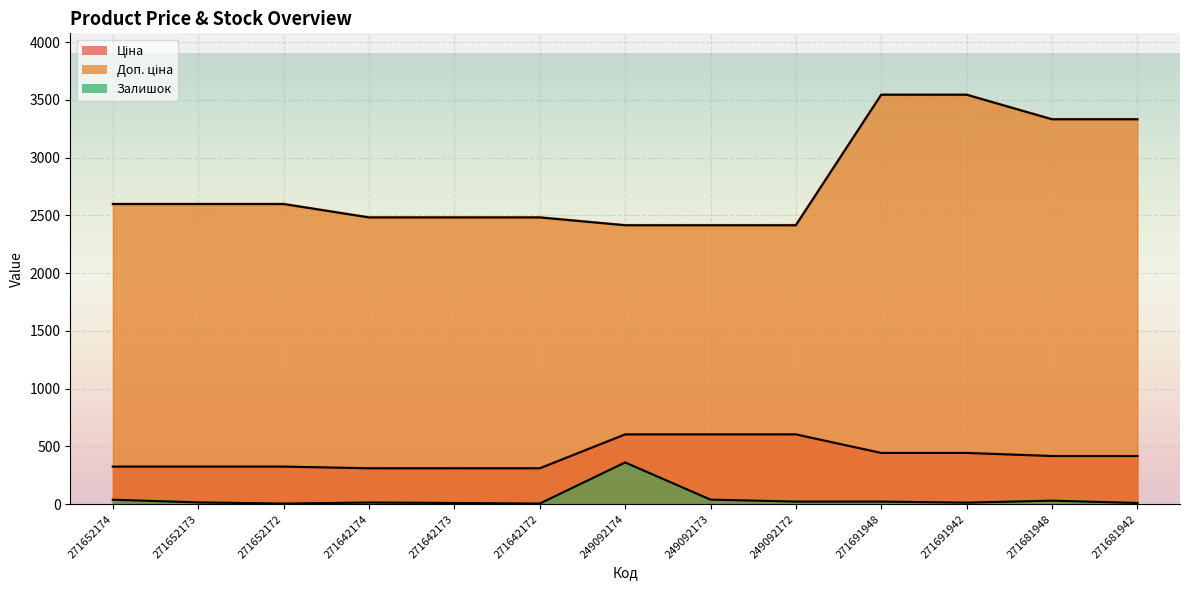

What is the approximate value of Доп. ціна at 271681942?

3332.5